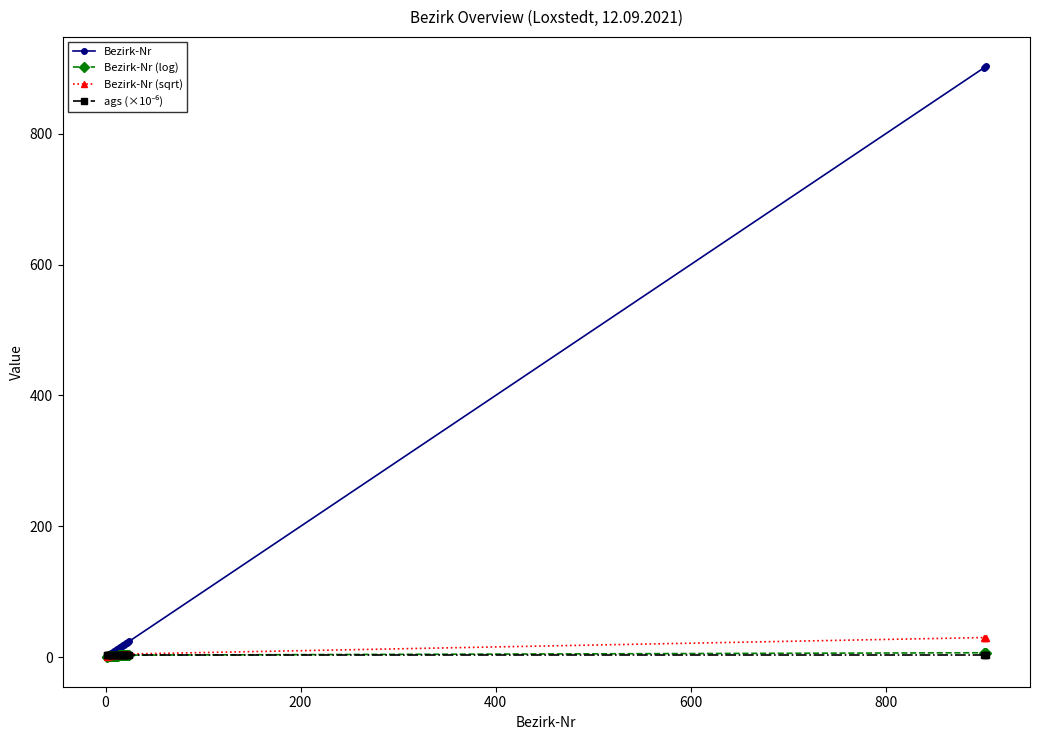

Which series has the widest spread of values?

Bezirk-Nr